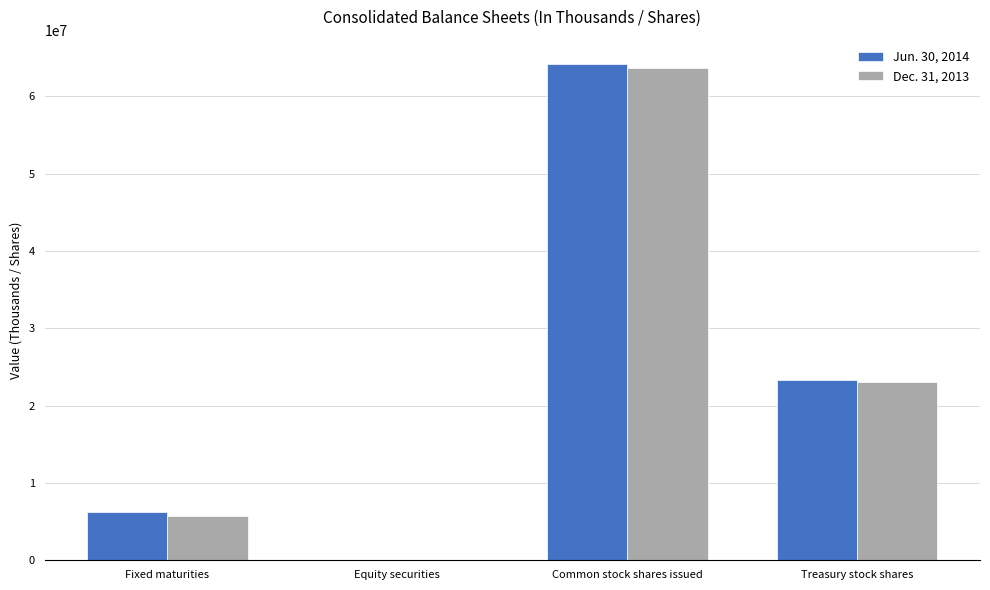

How many series are shown in this chart?

2